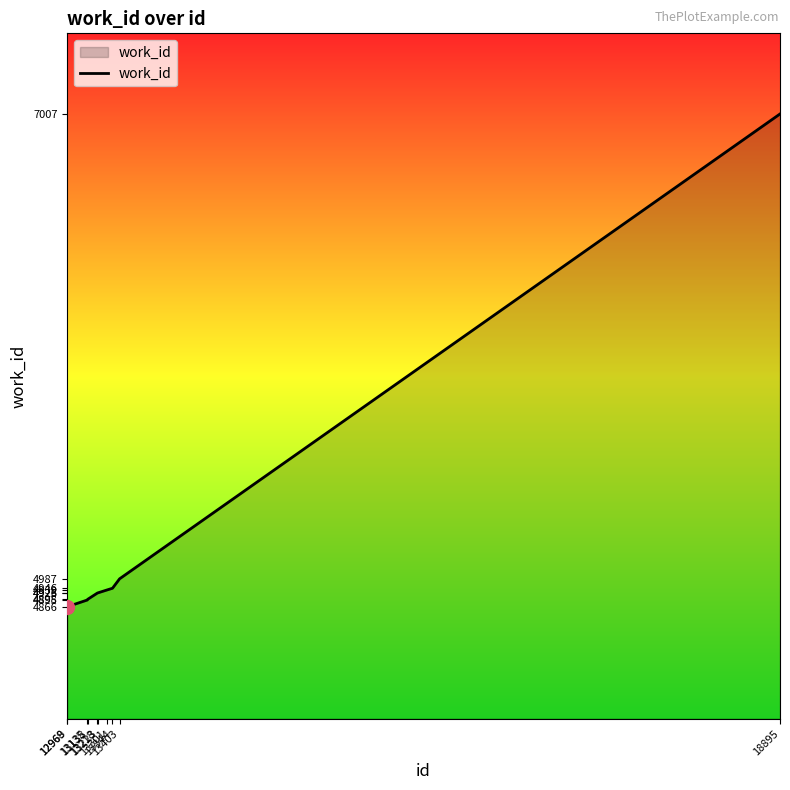

Which has a higher value, 13344 or 18895?

18895